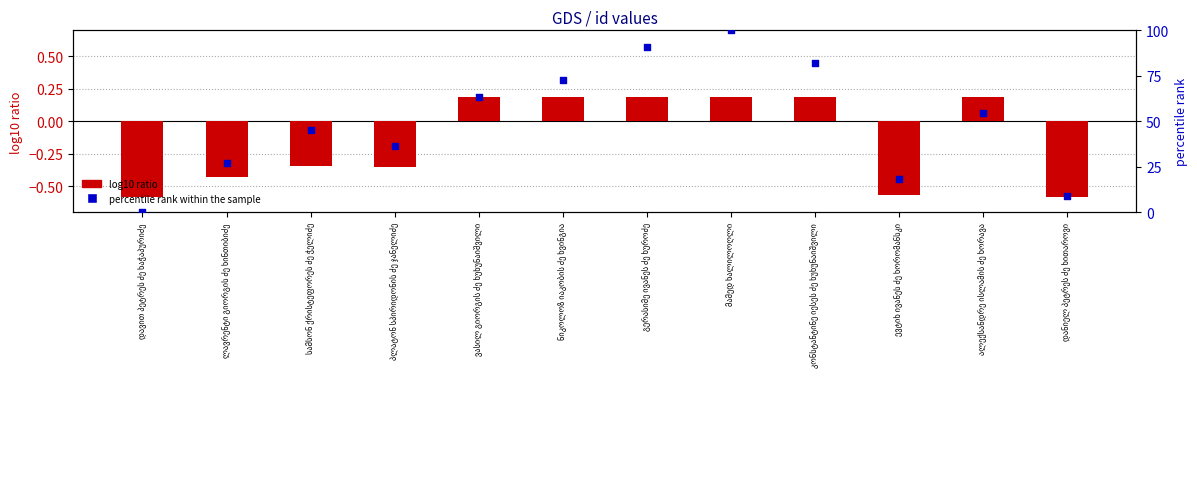

Which series has the largest Y range (max minus min)?

percentile rank within the sample